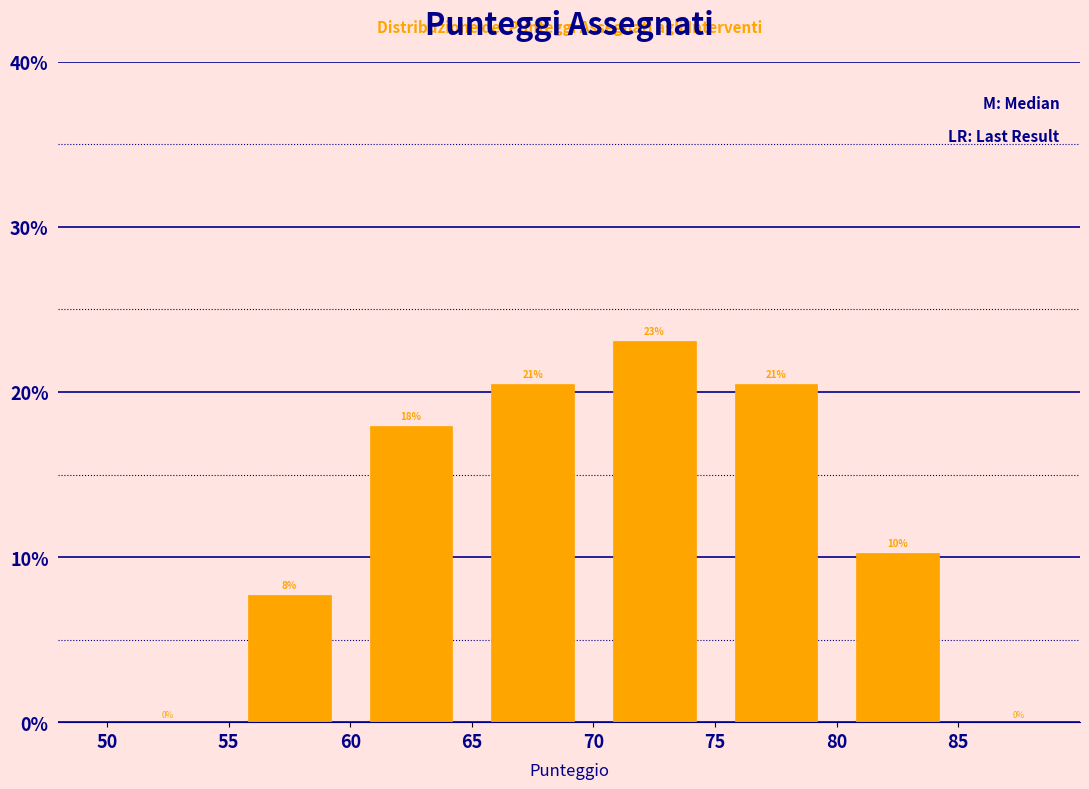

Which range on the x-axis has the tallest bar?

70 to 75